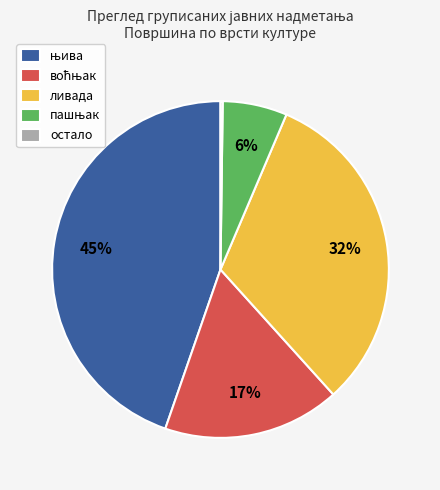

To the nearest percent, what is the average slice percentage?

20%